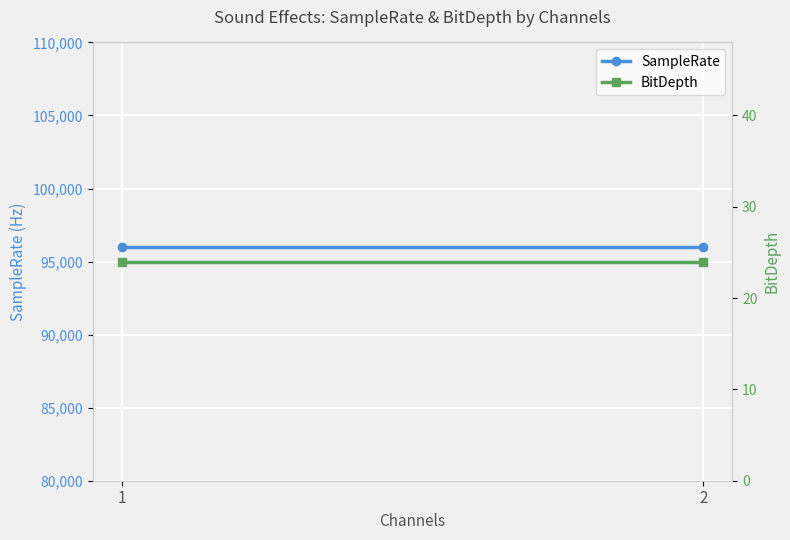

At which category is the sum across all series the highest?

1